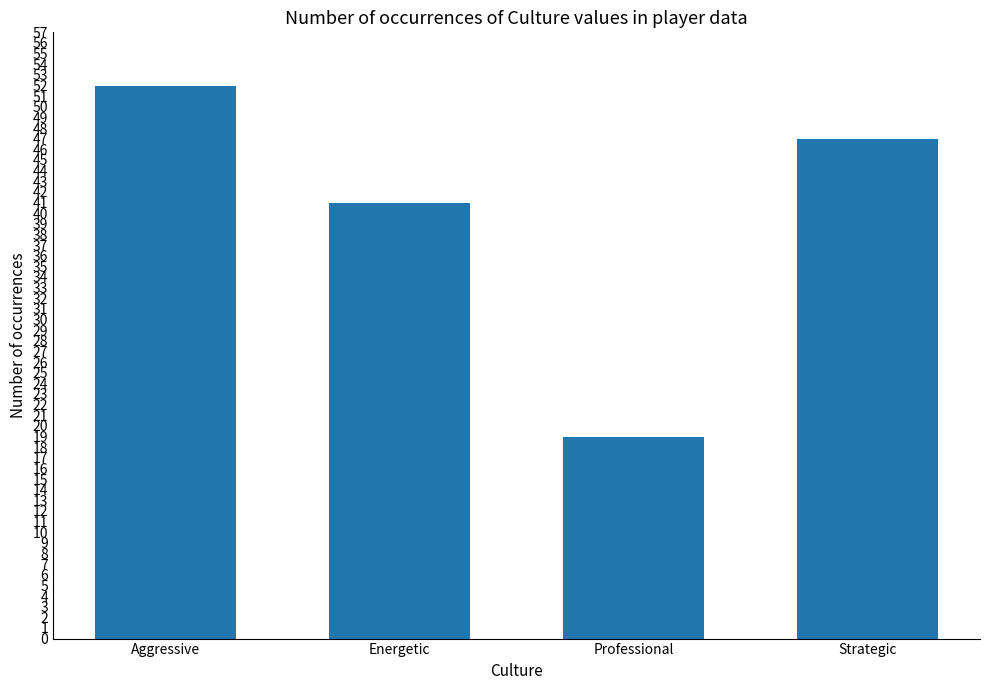

What is the difference between the values at Aggressive and Strategic?

5